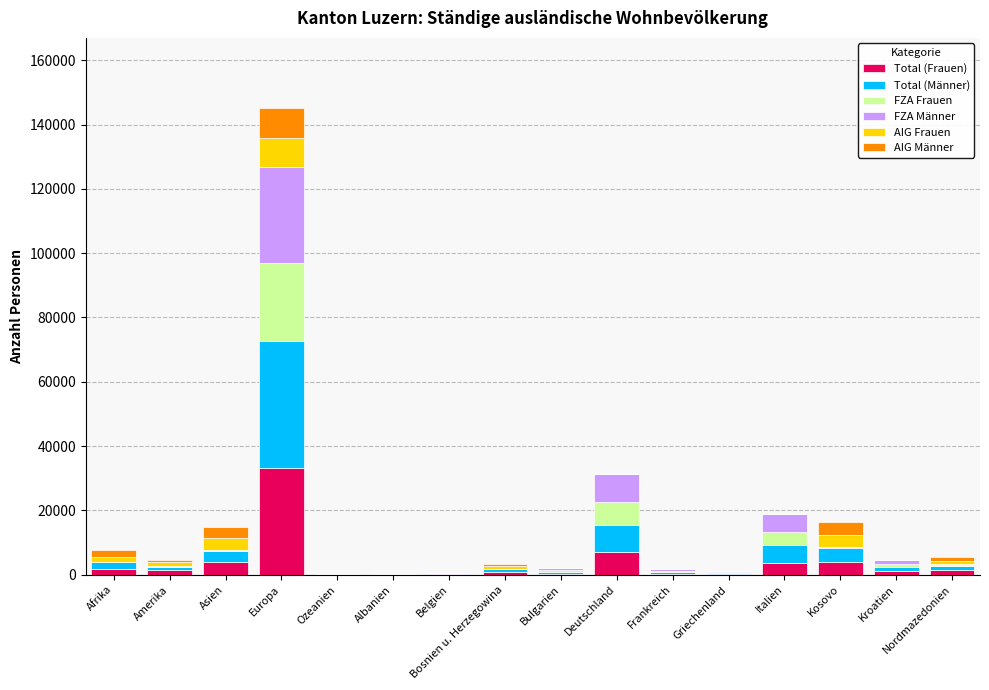

What is the sum of the Total (Frauen) values at Ozeanien and Afrika?

1752